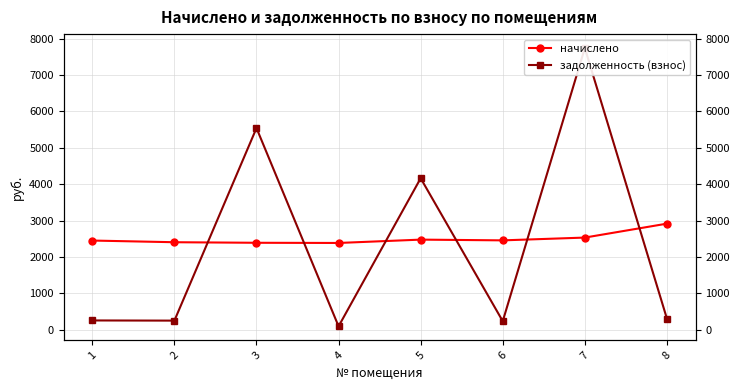

Between which two adjacent categories do задолженность (взнос) and начислено first intersect?

2 and 3